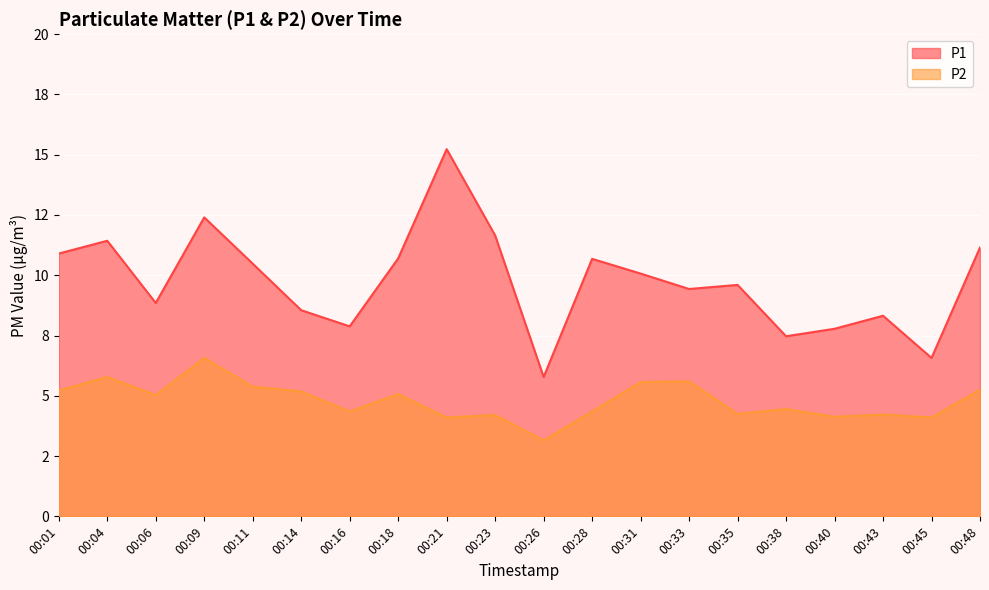

Rank the categories by P2 value from highest to lowest.

00:09, 00:04, 00:33, 00:31, 00:11, 00:48, 00:01, 00:14, 00:18, 00:06, 00:38, 00:16, 00:28, 00:35, 00:43, 00:23, 00:40, 00:21, 00:45, 00:26